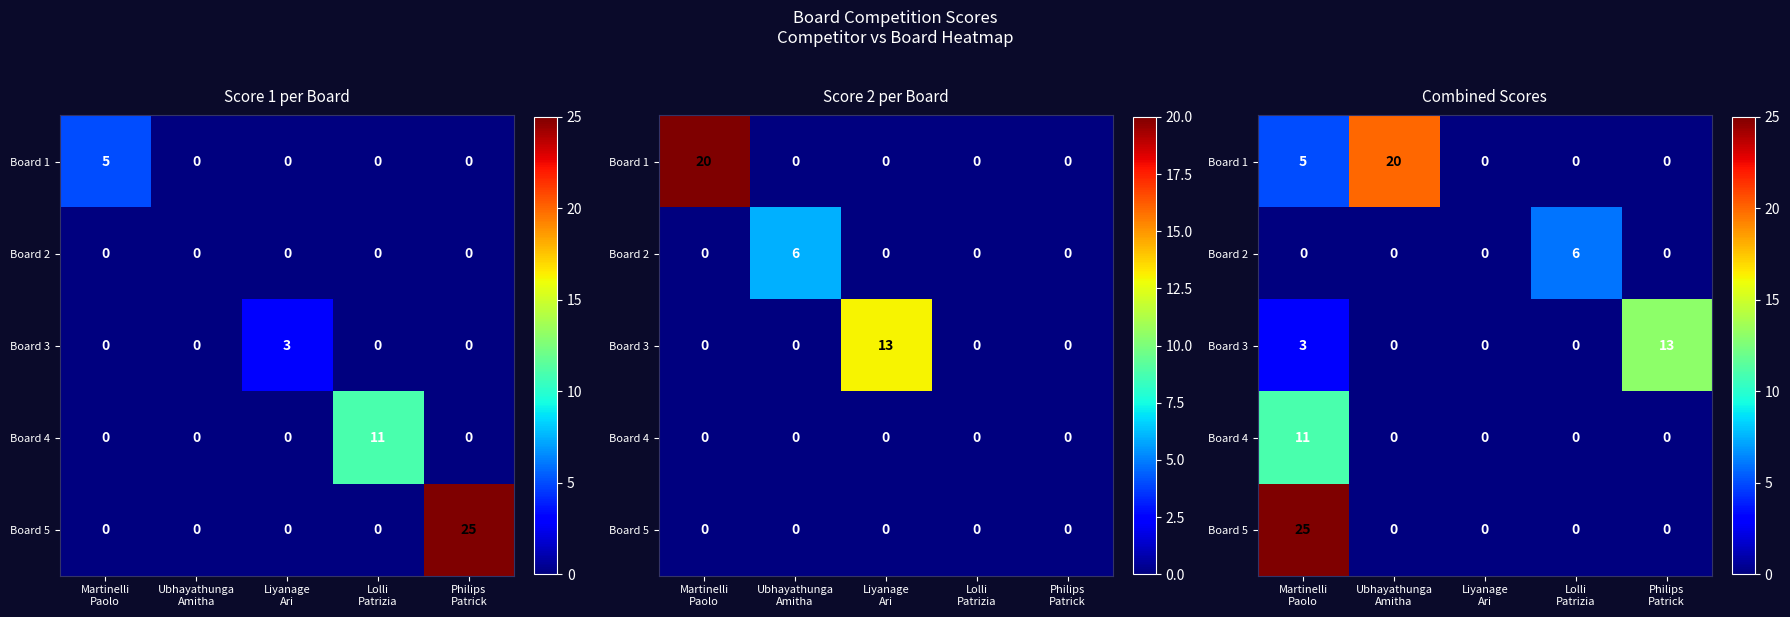

Is the value of Board 2 at Ubhayathunga Amitha greater than the value of Board 4 at Martinelli Paolo?

No